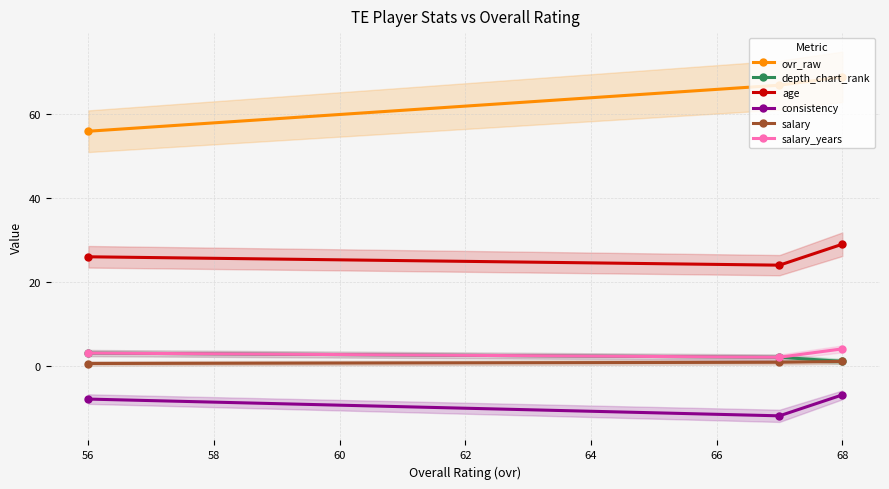

Is it true that age equals 26.0 at 56?

True